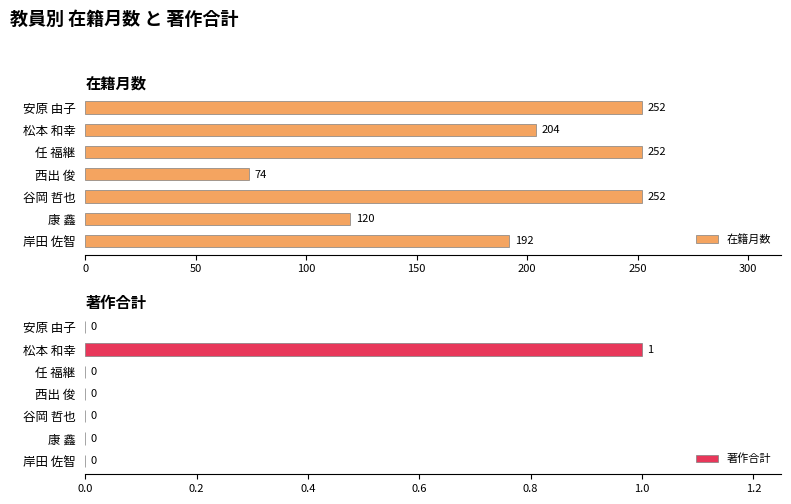

Does the chart contain any negative values?

No